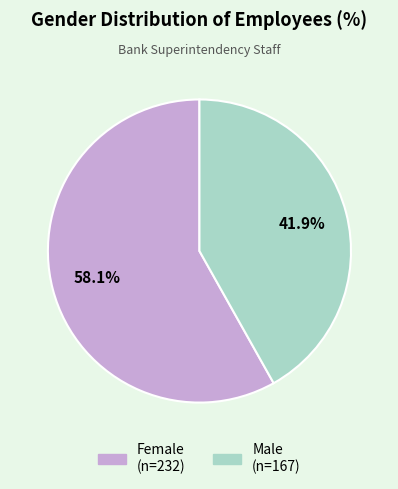

Is there a majority slice in this chart?

Yes